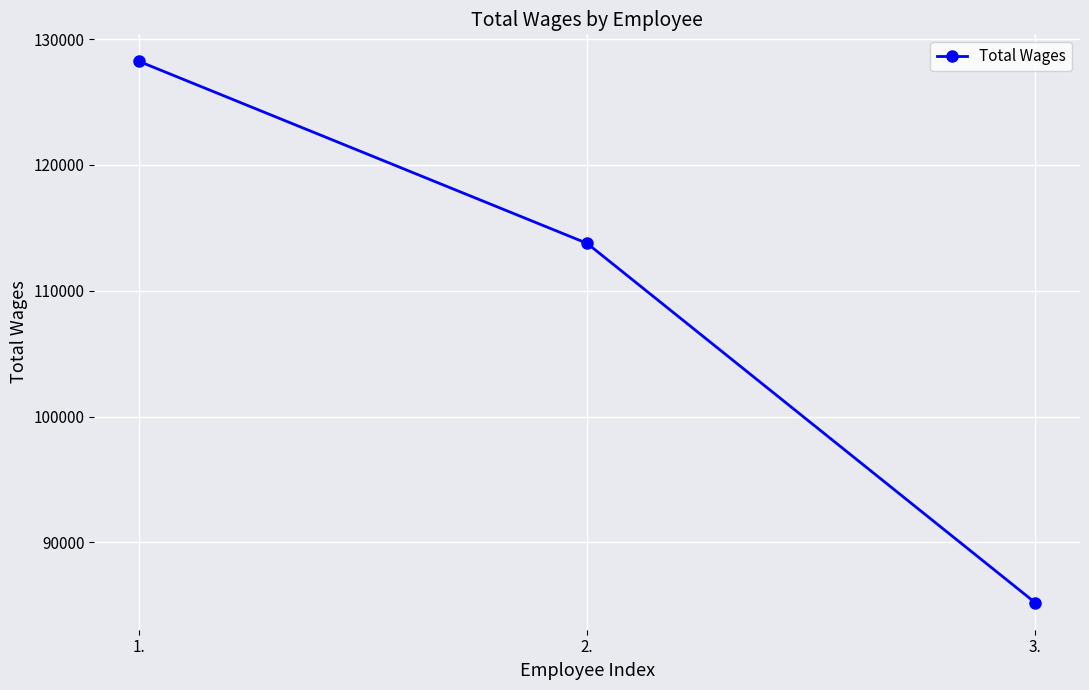

At which category does the chart reach its minimum across all series?

3.